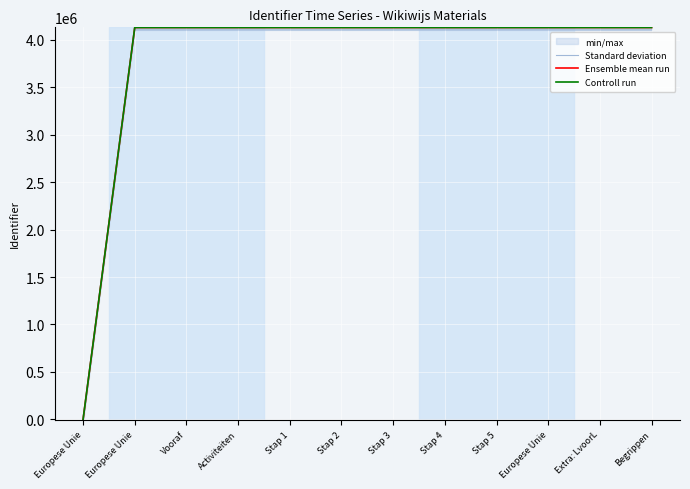

True or false: Standard deviation has more than 1 points higher than both neighbors.

False